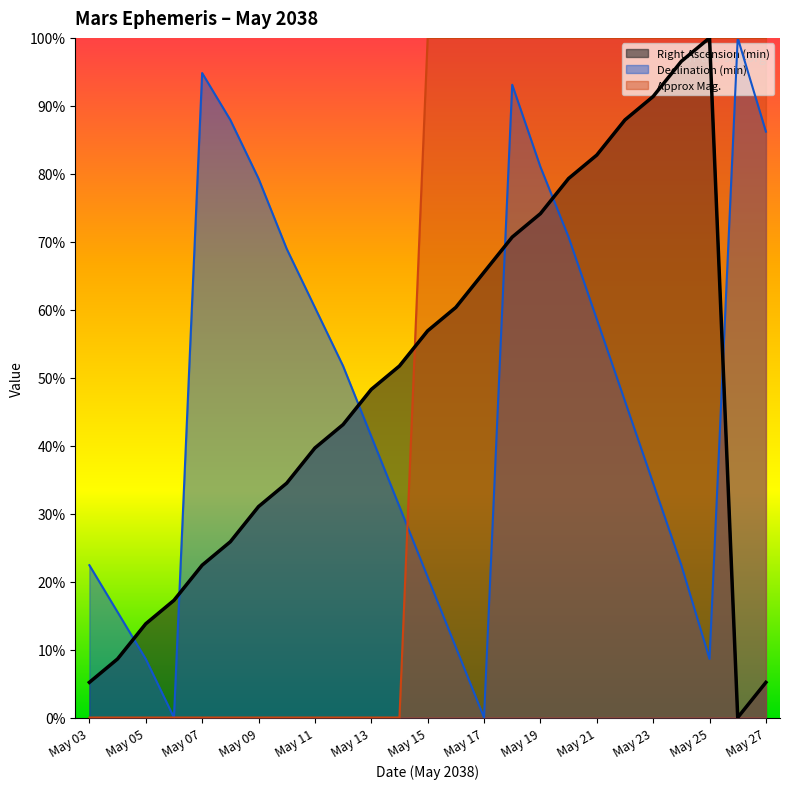

Which series changed the most between May 15 and May 20?

Declination (min)